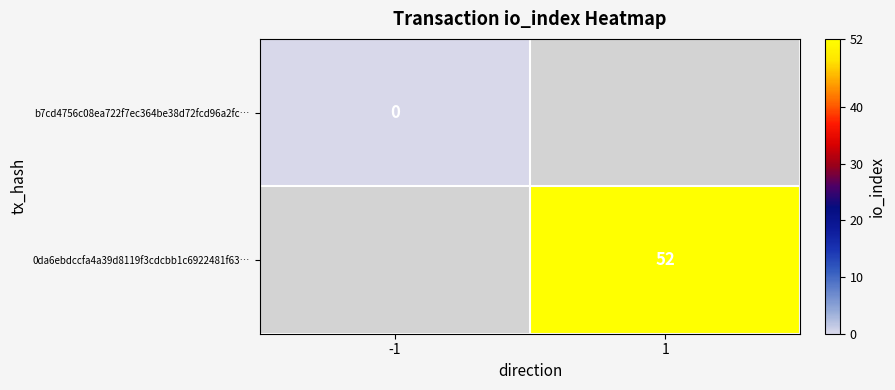

The value of 0da6ebdccfa4a39d8119f3cdcbb1c6922481f63… at 1 is 52. True or false?

True